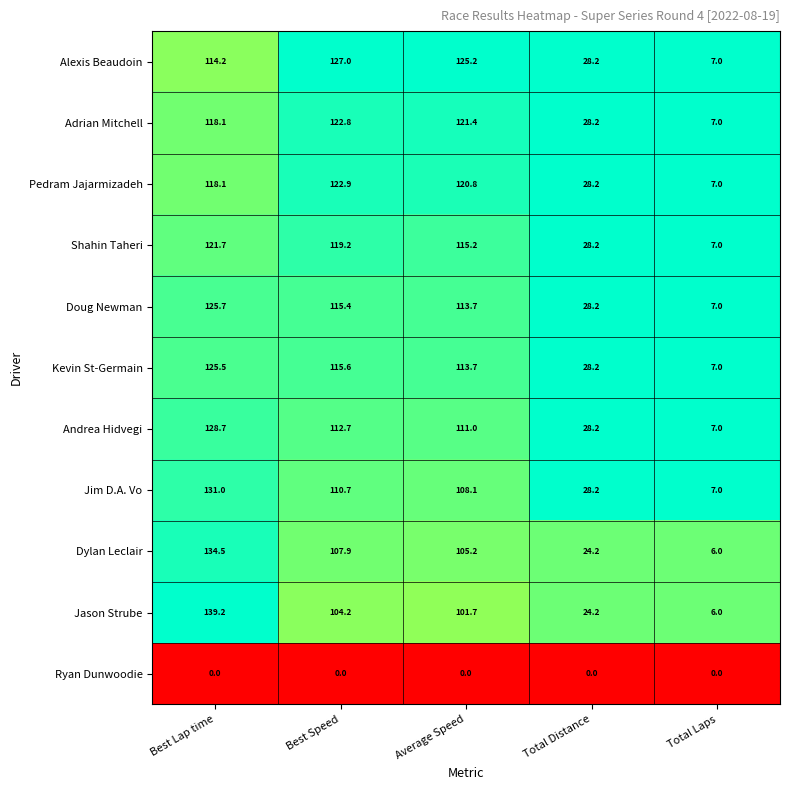

Which series has the largest total across all categories?

Alexis Beaudoin